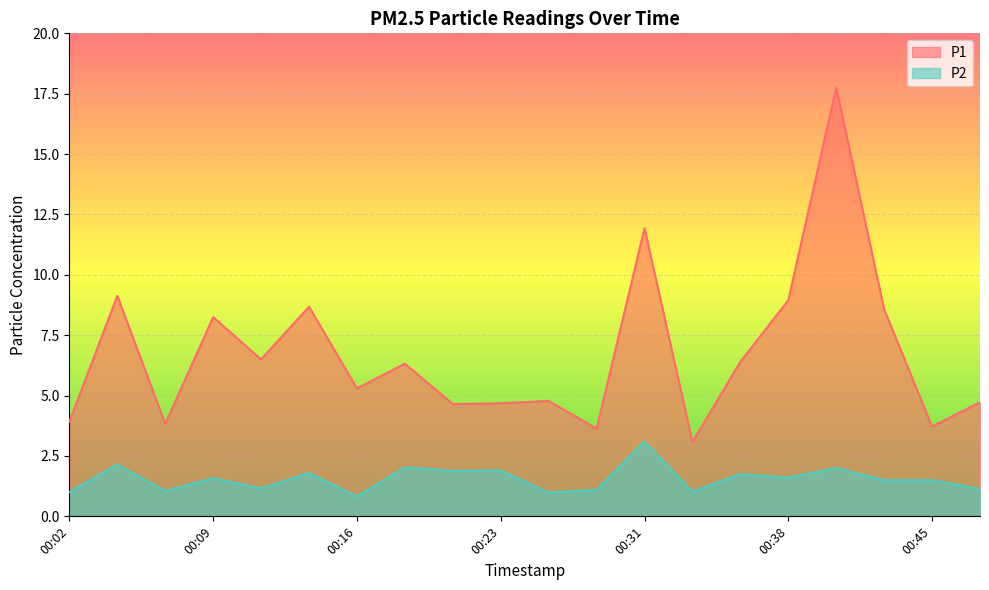

Rank the series at 00:19 from lowest to highest value.

P2, P1